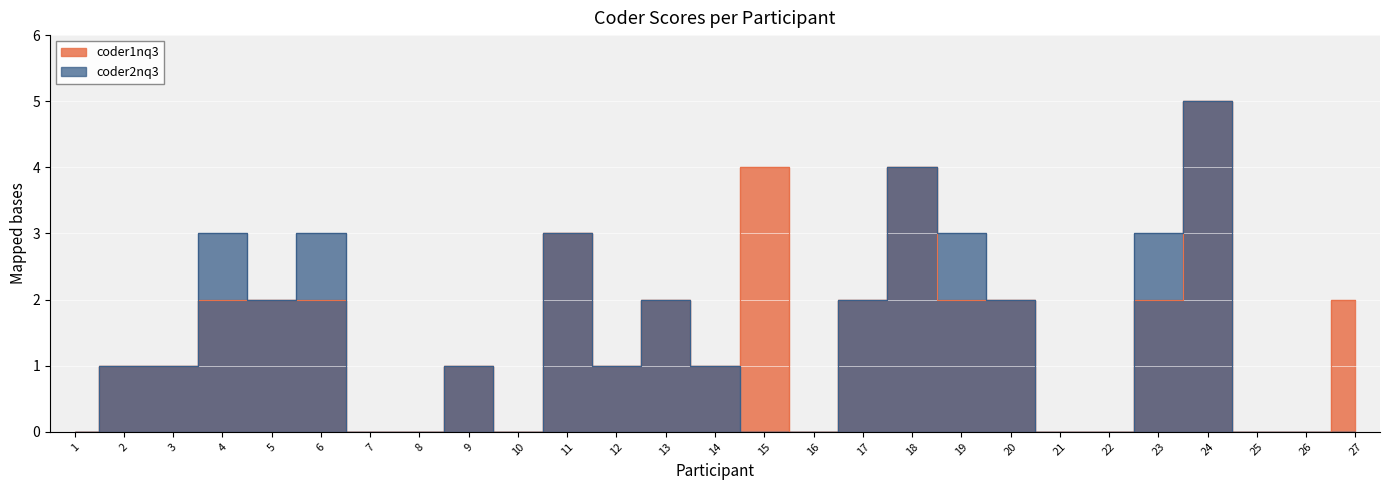

How many interior local peaks does the coder1nq3 series have?

6